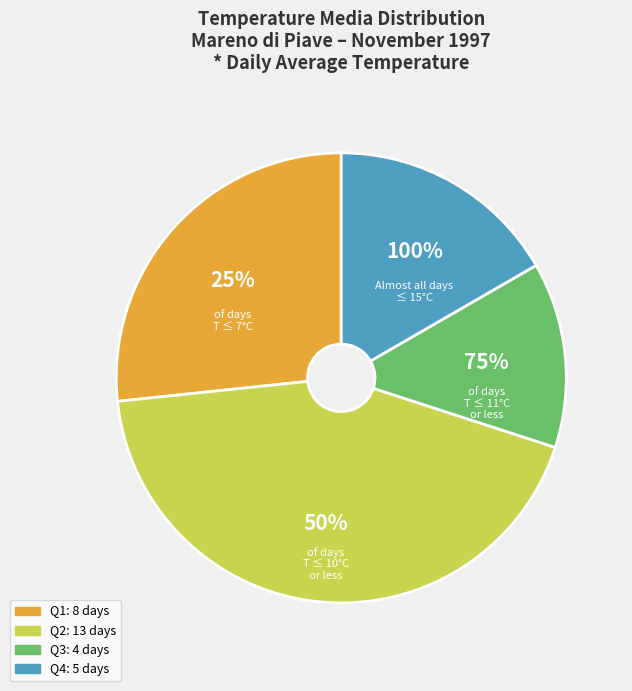

True or false: 17 accounts for 15% of the total.

False